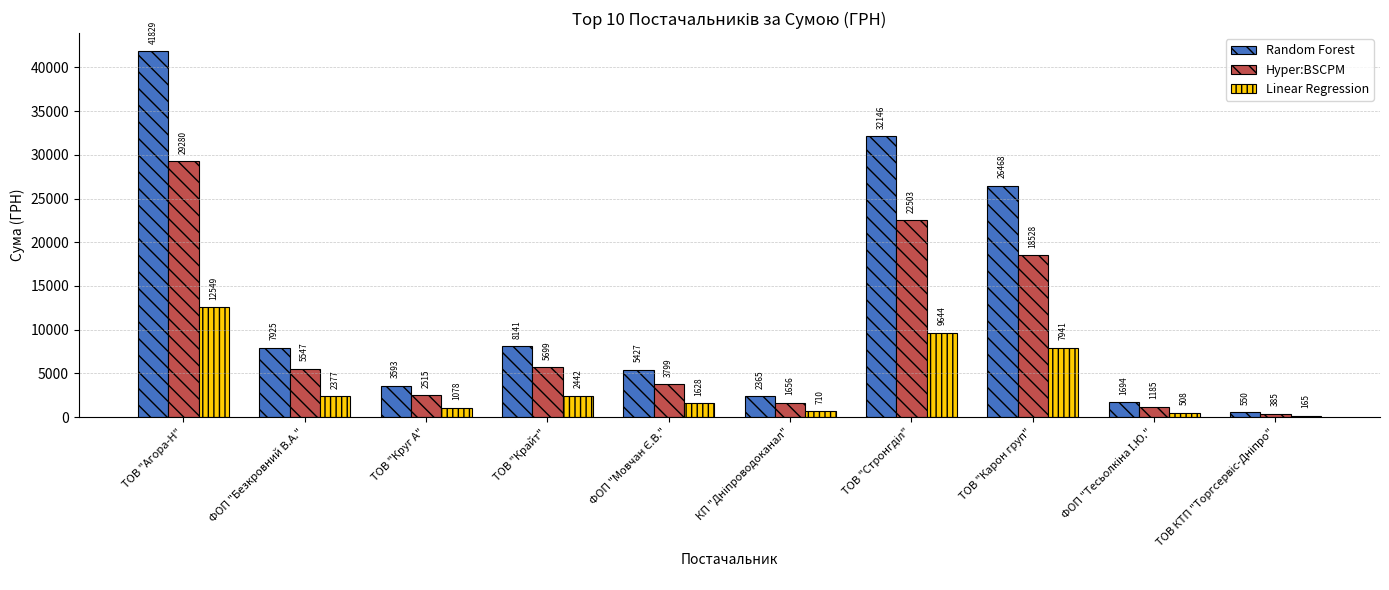

What is the label of the 2nd bar from the left?

ФОП "Безкровний В.А."